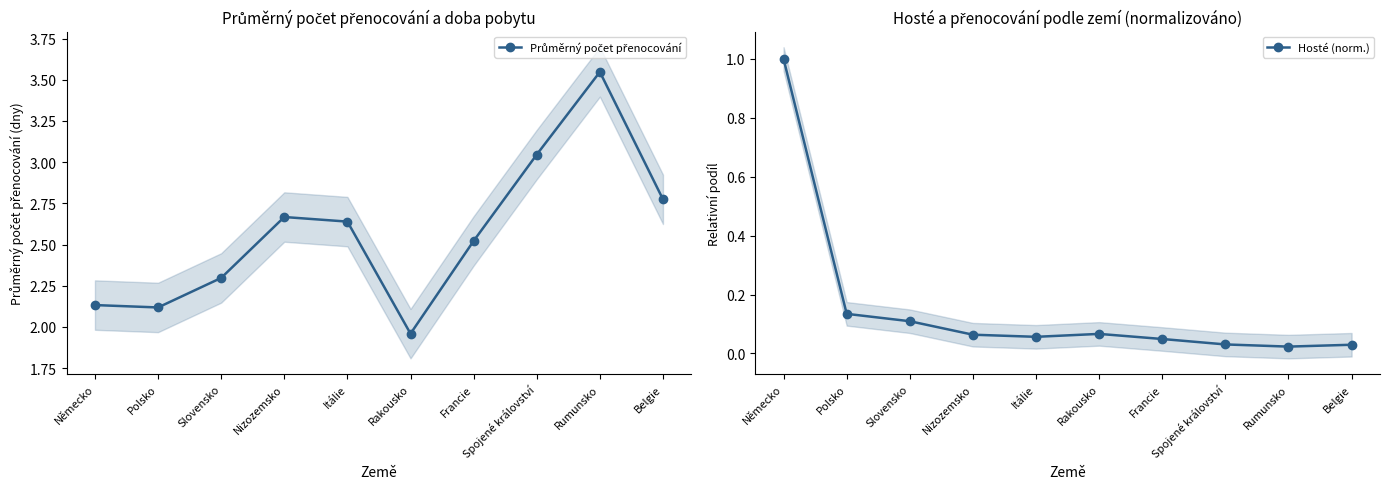

The Hosté (norm.) series shows 0.0 at Rumunsko. True or false?

False